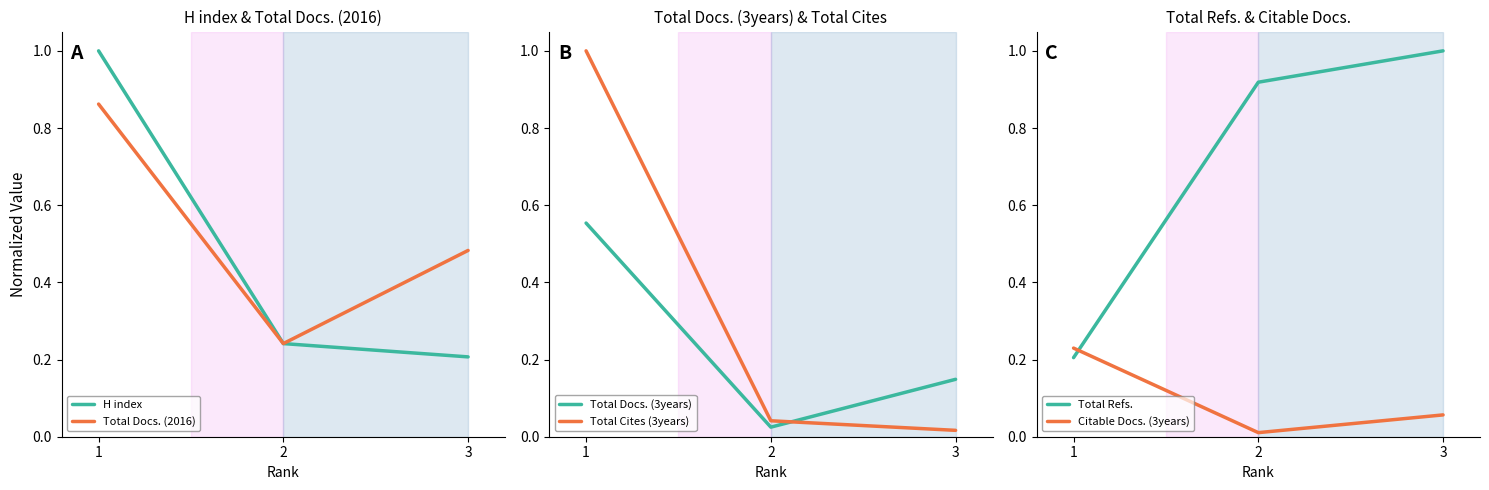

What is the difference between the highest and lowest values at 1?

0.8